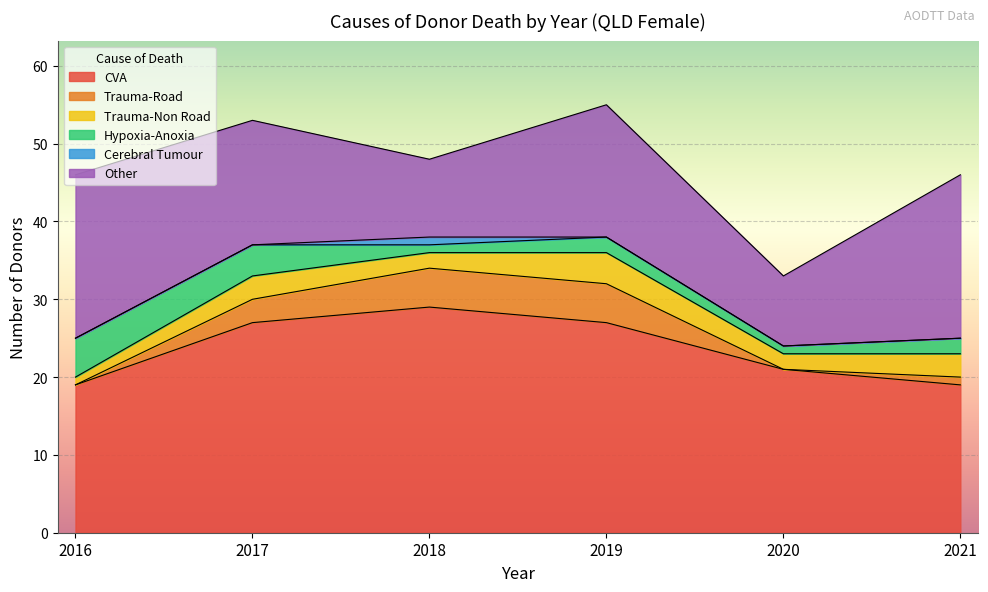

Is the value of Cerebral Tumour at 2019 greater than the value of Trauma-Non Road at 2017?

No